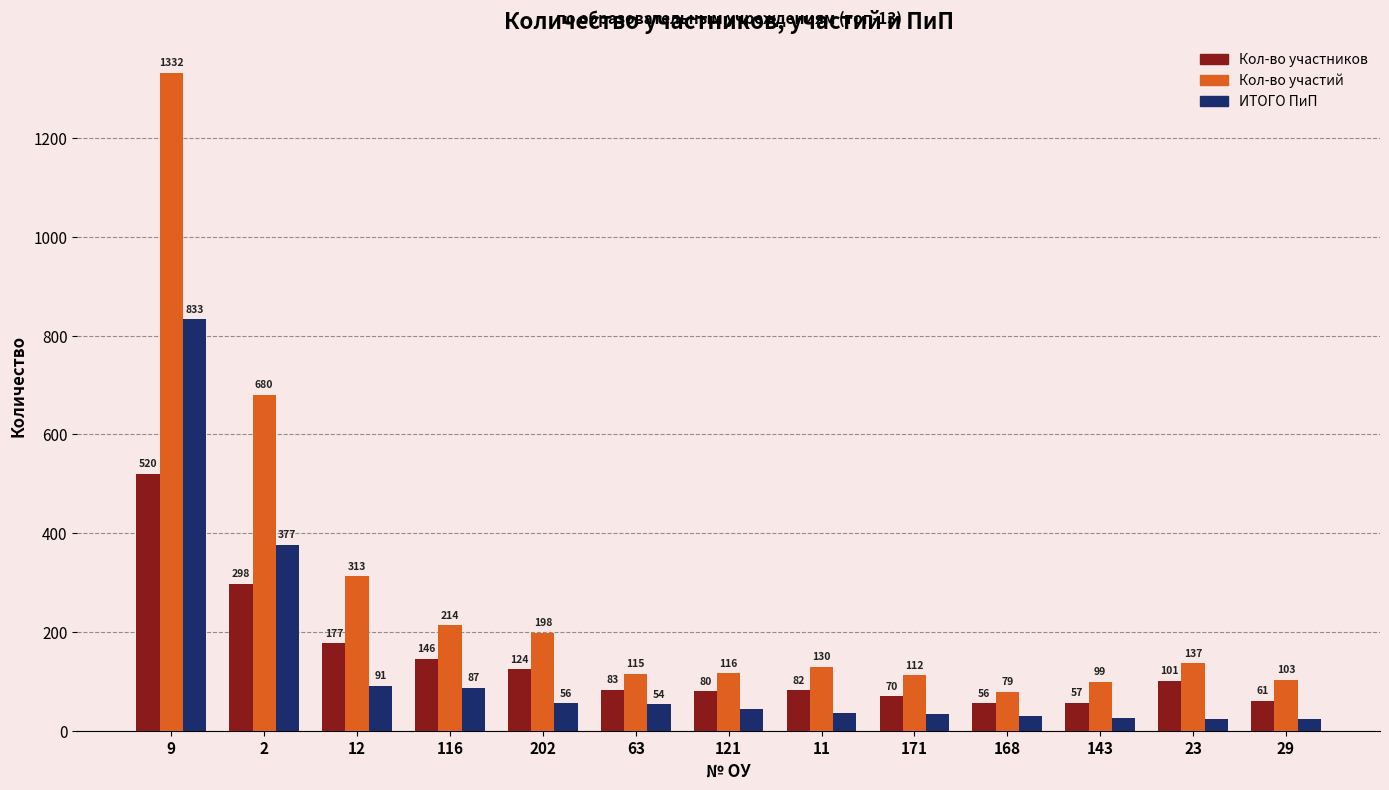

What is the sum of all Кол-во участников values?

1855